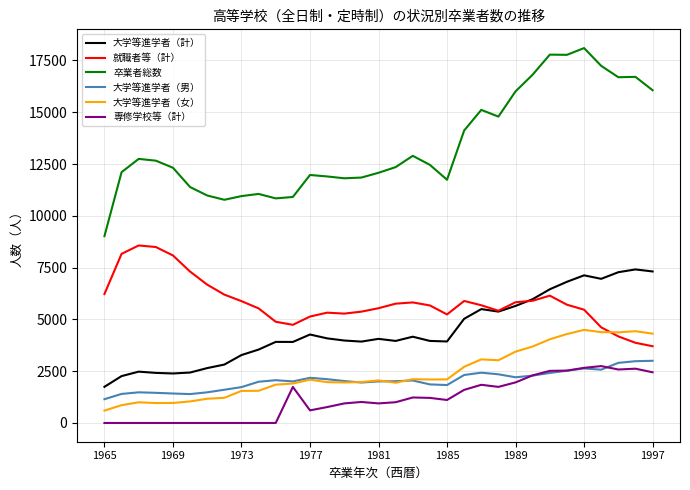

What is the maximum value for 大学等進学者（計）?

7413